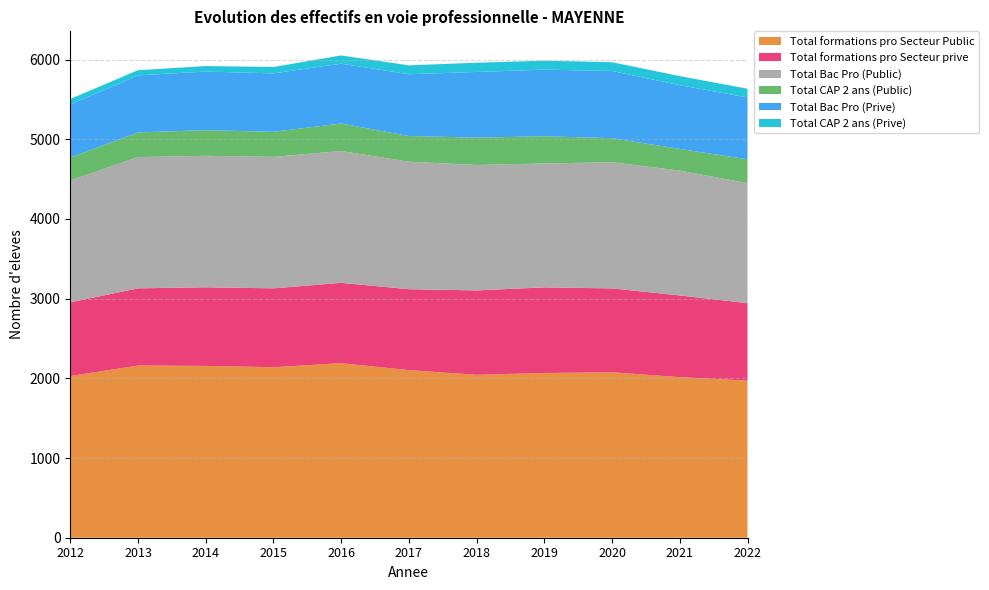

Reading right to left, what are all the values shown in this chart?

Total formations pro Secteur Public: 1971	2015	2076	2067	2044	2103	2190	2139	2156	2160	2029
Total formations pro Secteur prive: 972	1025	1052	1074	1059	1015	1008	990	986	969	924
Total Bac Pro (Public): 1507	1566	1583	1555	1574	1600	1654	1650	1650	1647	1529
Total CAP 2 ans (Public): 298	272	302	341	343	322	345	314	321	309	288
Total Bac Pro (Prive): 776	800	843	836	824	775	751	733	736	716	664
Total CAP 2 ans (Prive): 110	114	110	112	116	112	103	80	69	65	71